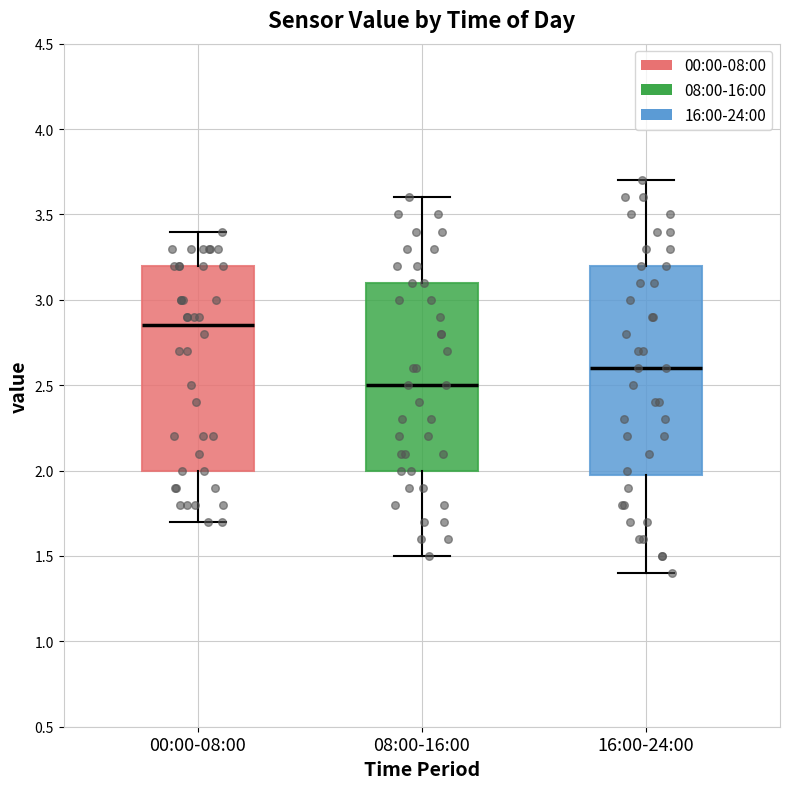

Which box's median line is the lowest?

08:00-16:00